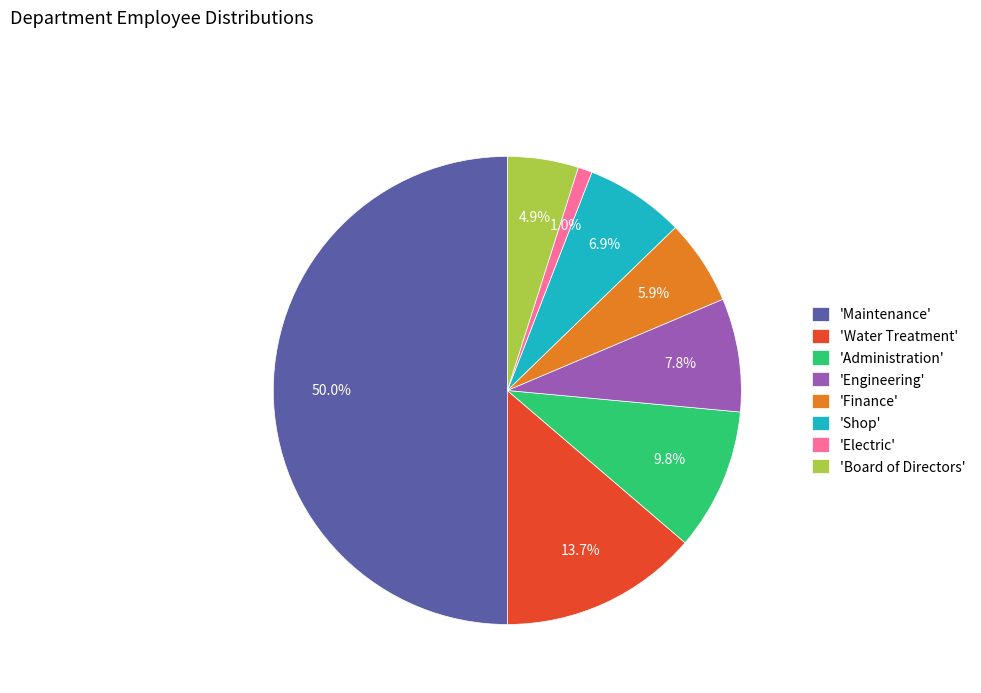

Between 'Electric' and 'Maintenance', which is larger?

'Maintenance'